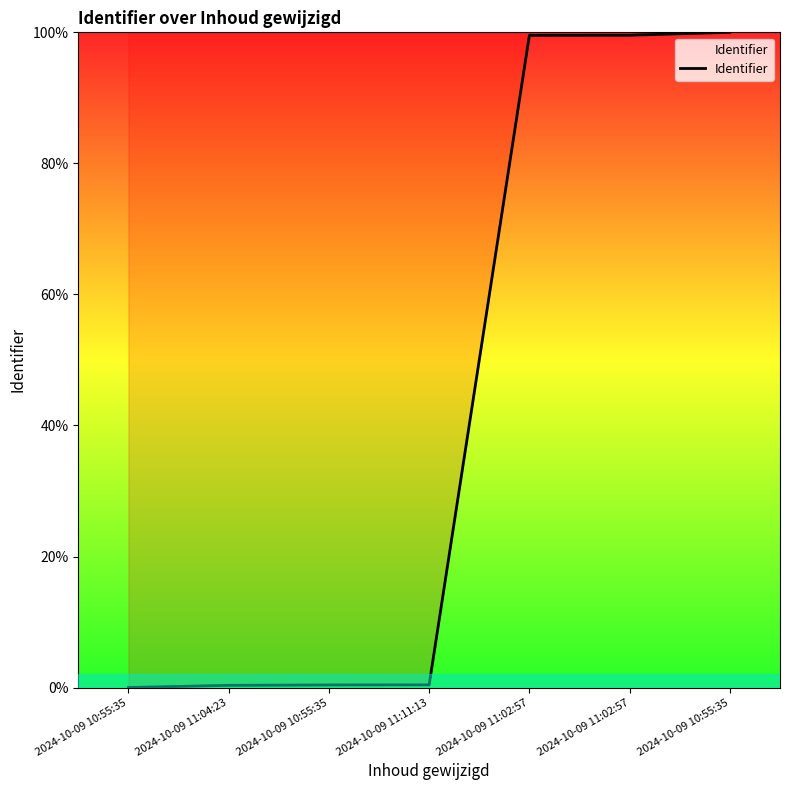

The value at 2024-10-09 10:55:35 is 39.3. True or false?

False